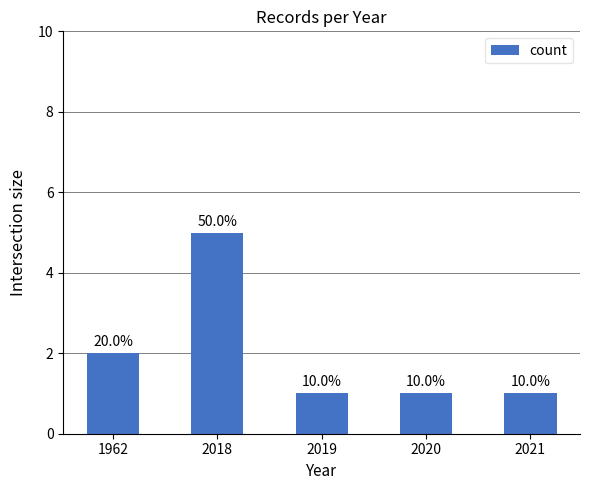

What is the smallest value displayed?

1